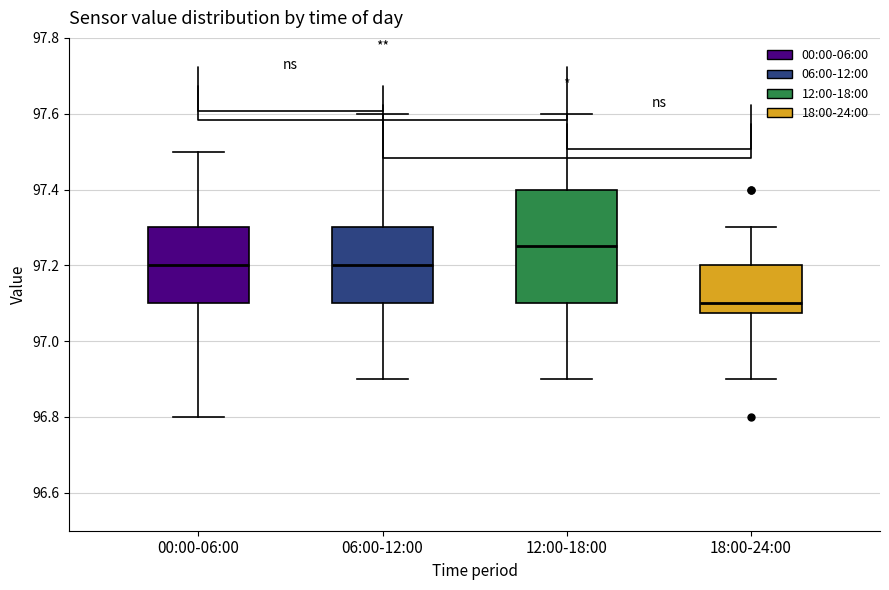

Where is the upper edge of the box for 18:00-24:00 on the y-axis? The values are not printed on the chart, so give them approximately, as read against the axis.

97.20